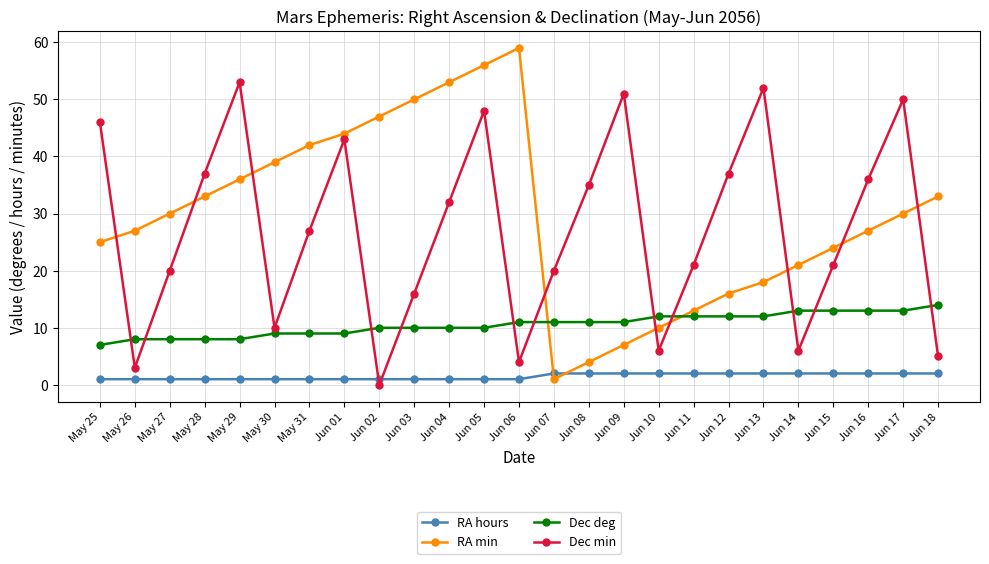

What is the total value across all series at Jun 04?

96